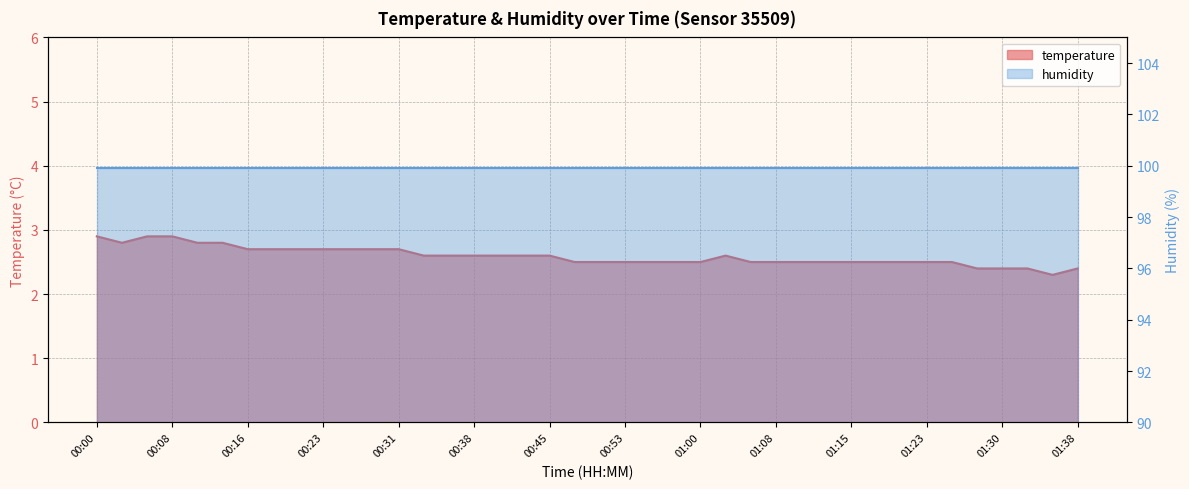

What is the change in value from 00:35 to 01:23?

-0.1